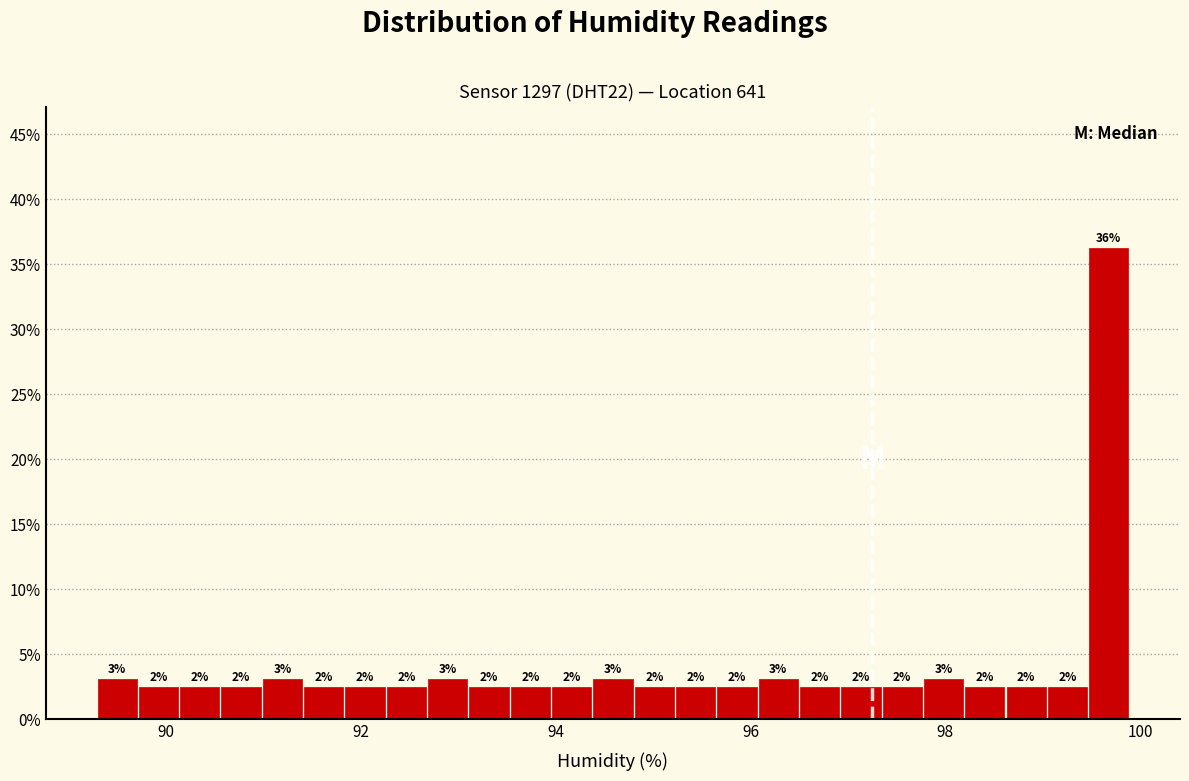

Read against the x-axis, roughly where is the centre of the tallest bar?

99.6